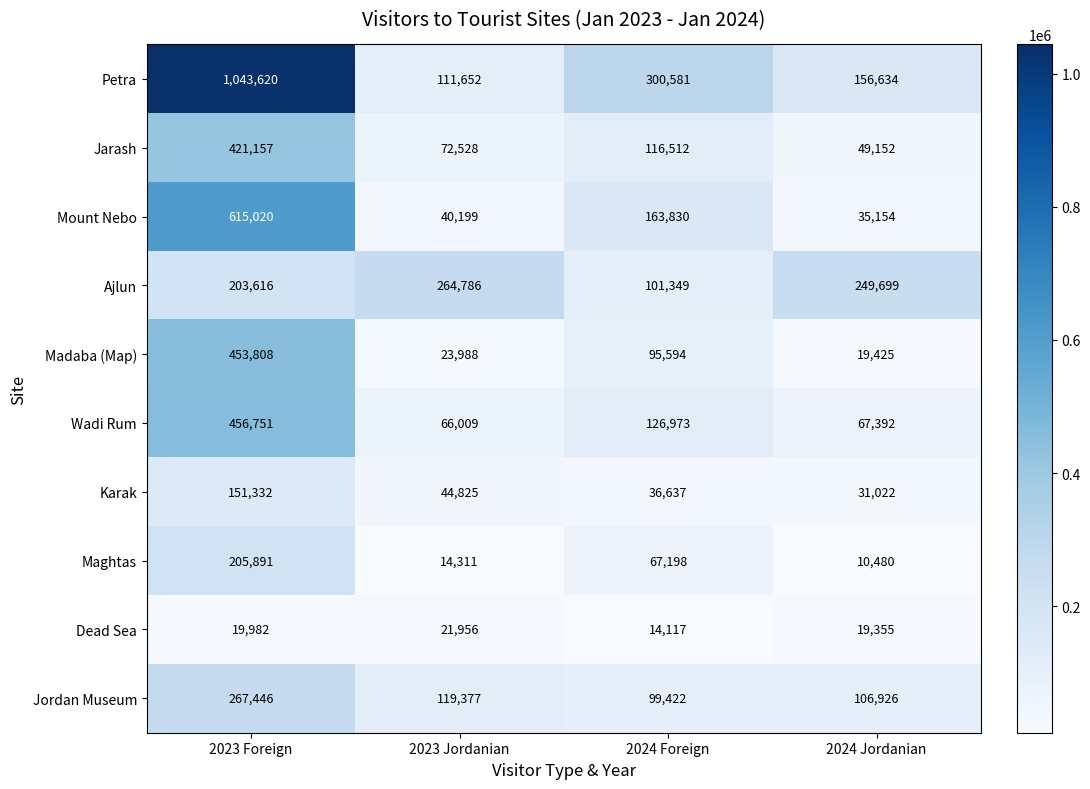

The Jordan Museum series shows 119377 at 2023 Jordanian. True or false?

True